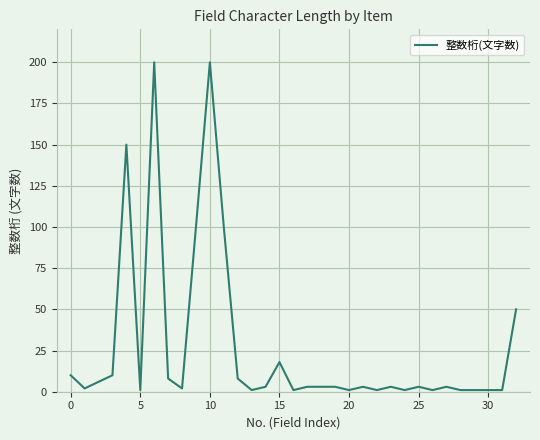

What is the maximum value shown in the chart?

200